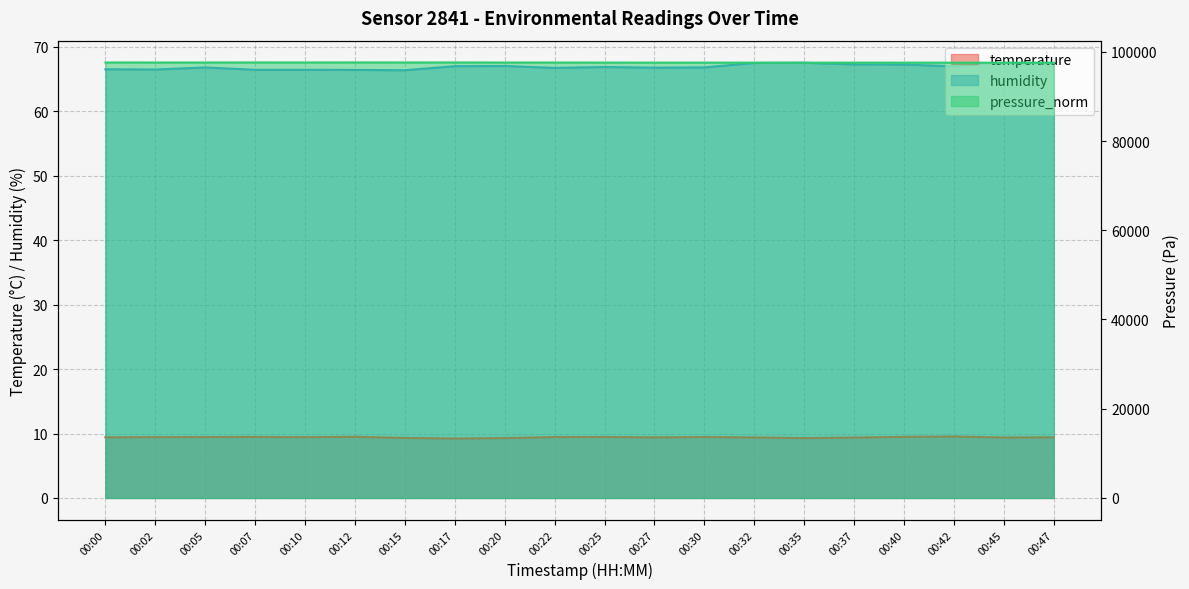

What is the sum of the humidity values at 00:30 and 00:47?

134.4